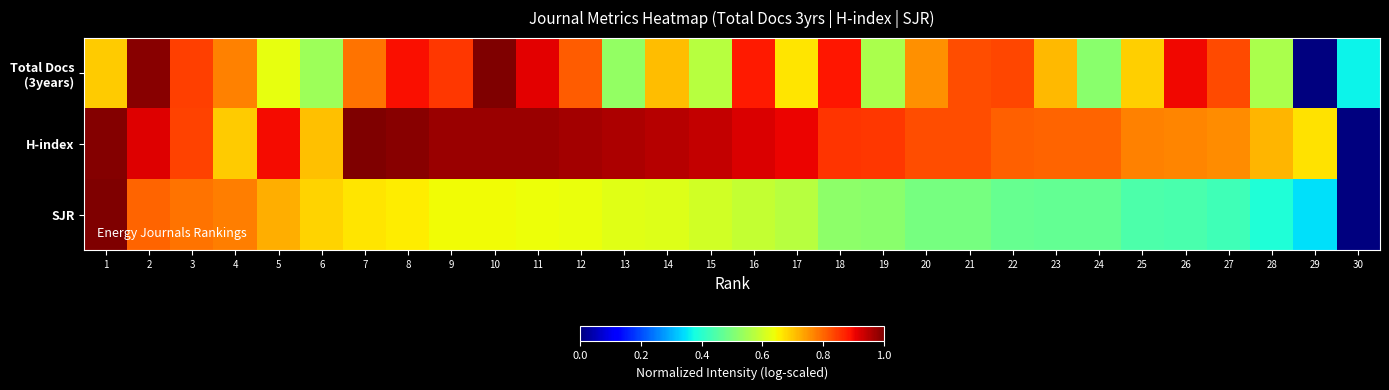

What is the difference between the highest and lowest values at 13?

0.4